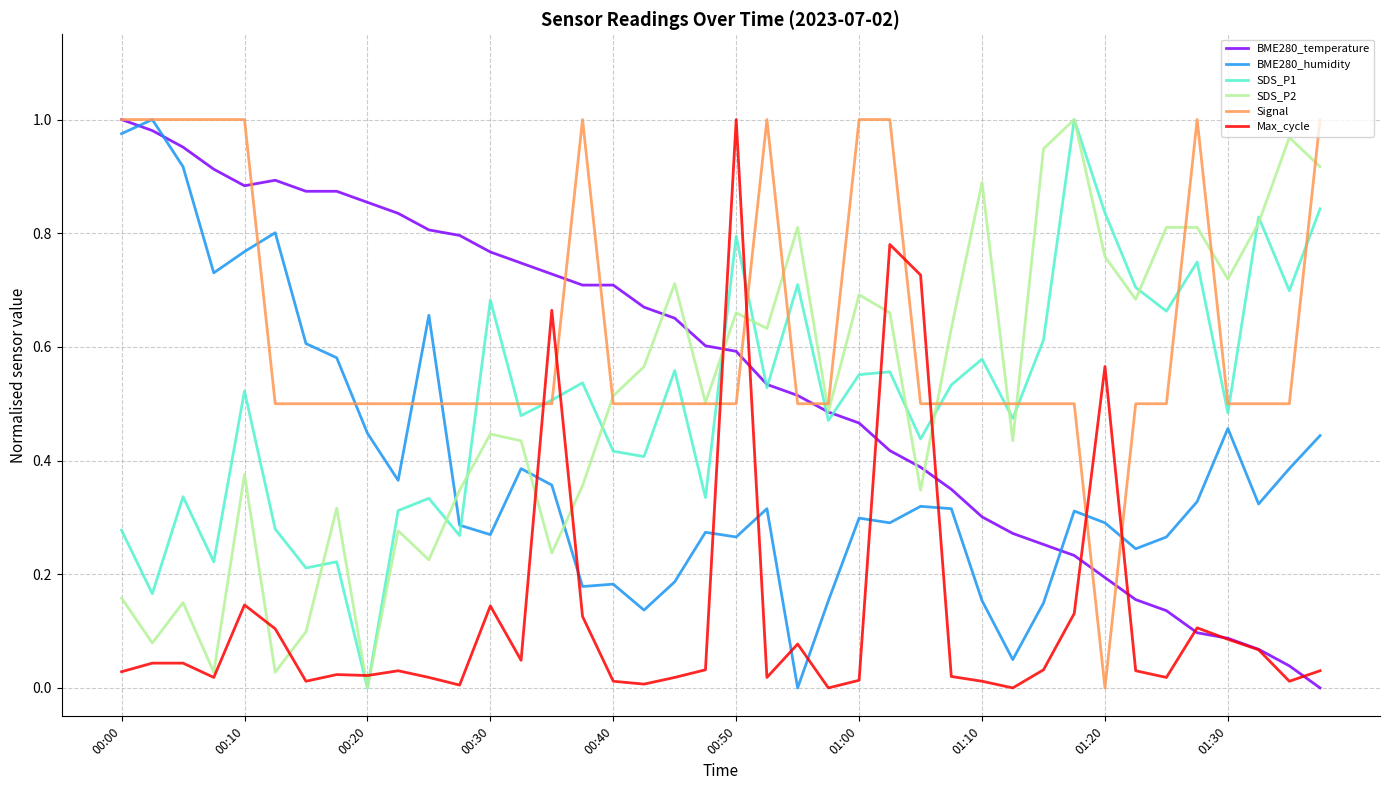

How many positive values does the BME280_humidity series have?

39